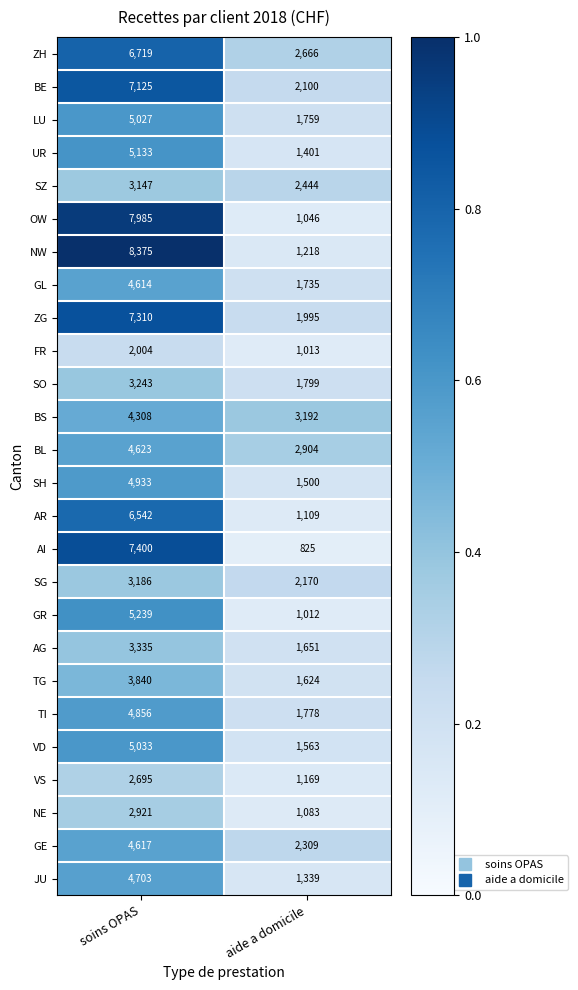

At which label is AR closest to 3825?

aide a domicile